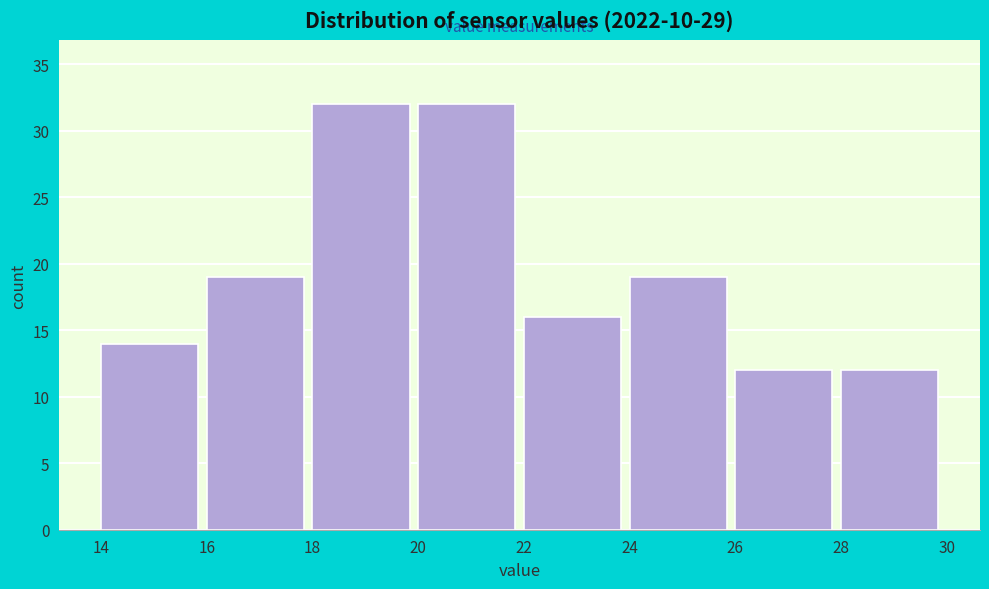

What is the height of the bar covering 14 to 16 on the x-axis? The values are not printed on the chart, so give them approximately, as read against the axis.

14